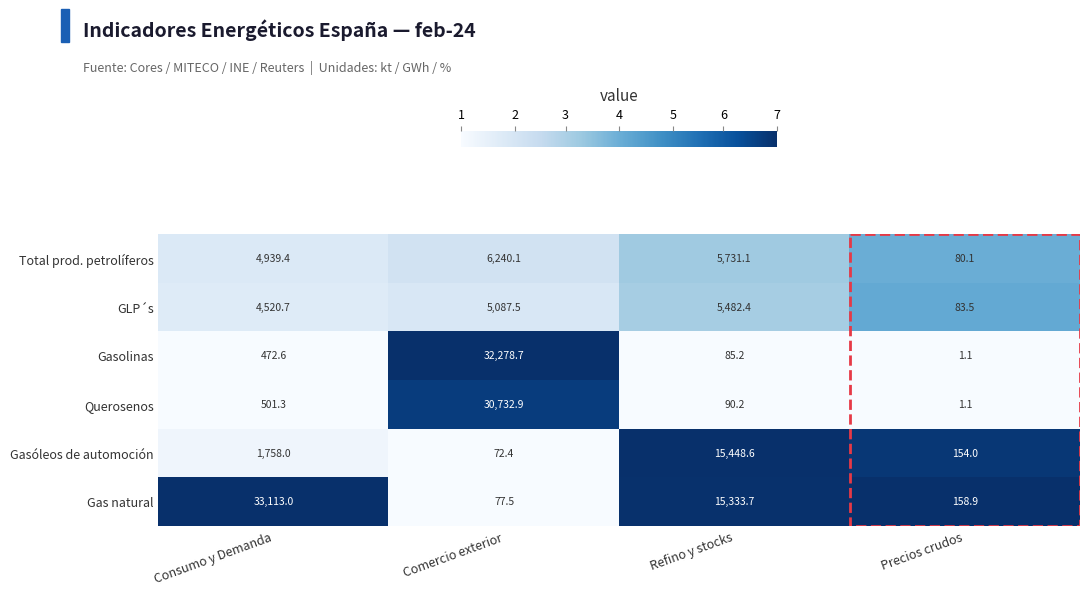

List the labels in order of Gasolinas value, largest first.

Comercio exterior, Consumo y Demanda, Refino y stocks, Precios crudos